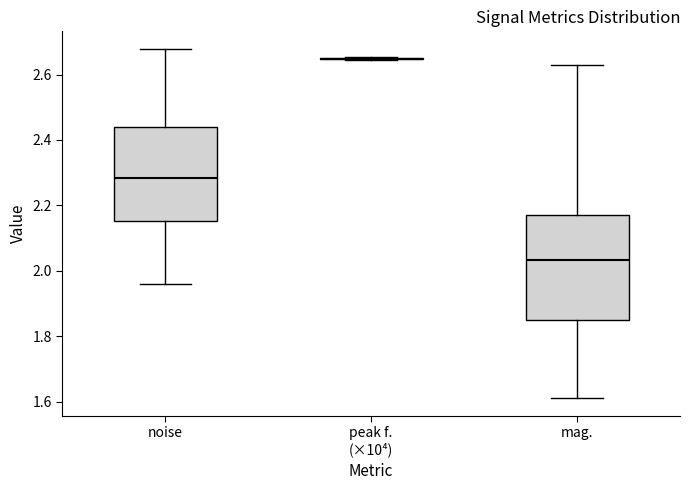

Reading left to right, read every box against the y-axis: the position of its median line, the range the box covers, and the ends of its whiskers. The values are not printed on the chart, so give them approximately, as read against the axis.

noise: median 2.28, box 2.16 to 2.44, whiskers 1.96 to 2.68
peak f. (×10⁴): box collapsed to a line at 2.64, whiskers 2.64 to 2.66
mag.: median 2.04, box 1.84 to 2.18, whiskers 1.60 to 2.62